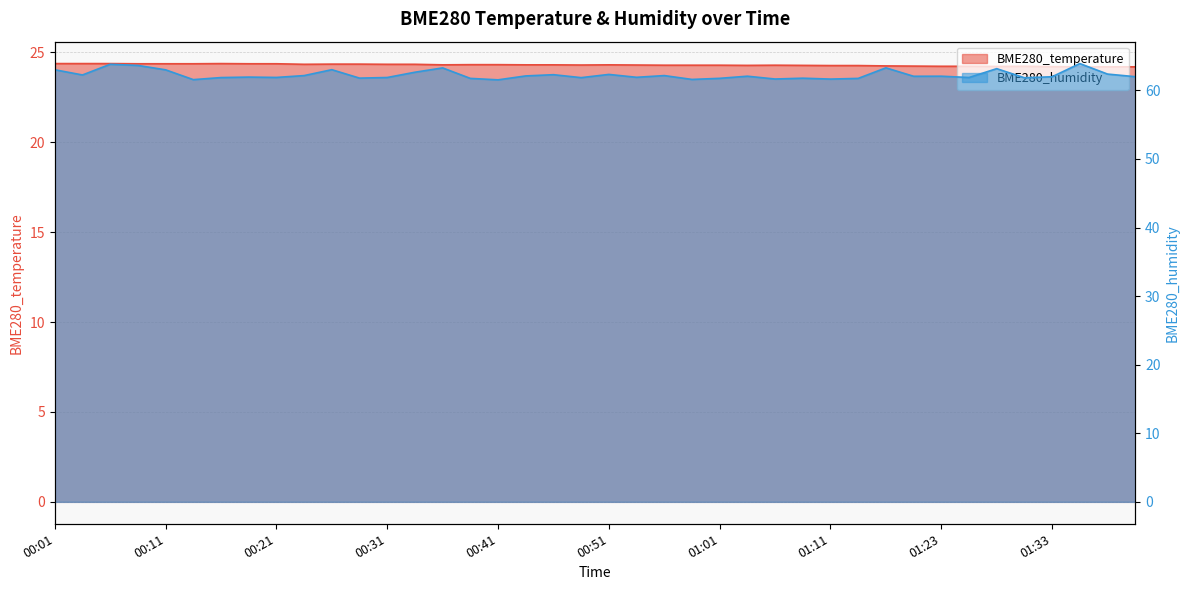

What is the difference between the BME280_temperature values at 01:01 and 00:29?

0.1